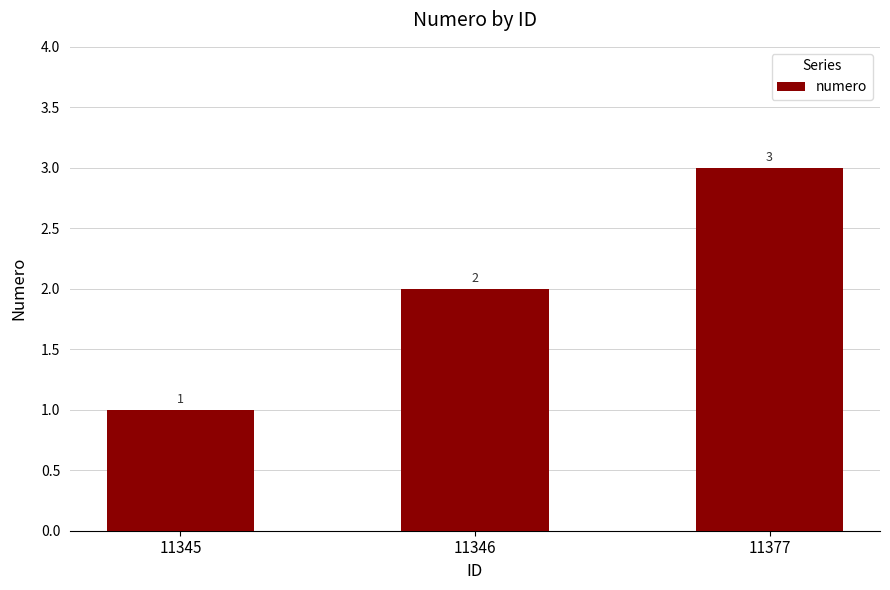

Reading left to right, transcribe all the data shown in this chart.

1	2	3